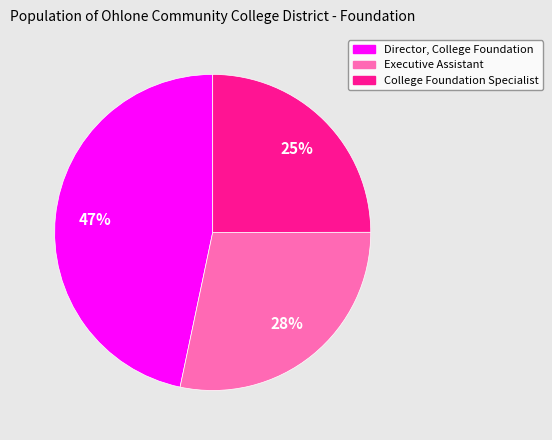

Does Executive Assistant account for over 50% of the chart?

No